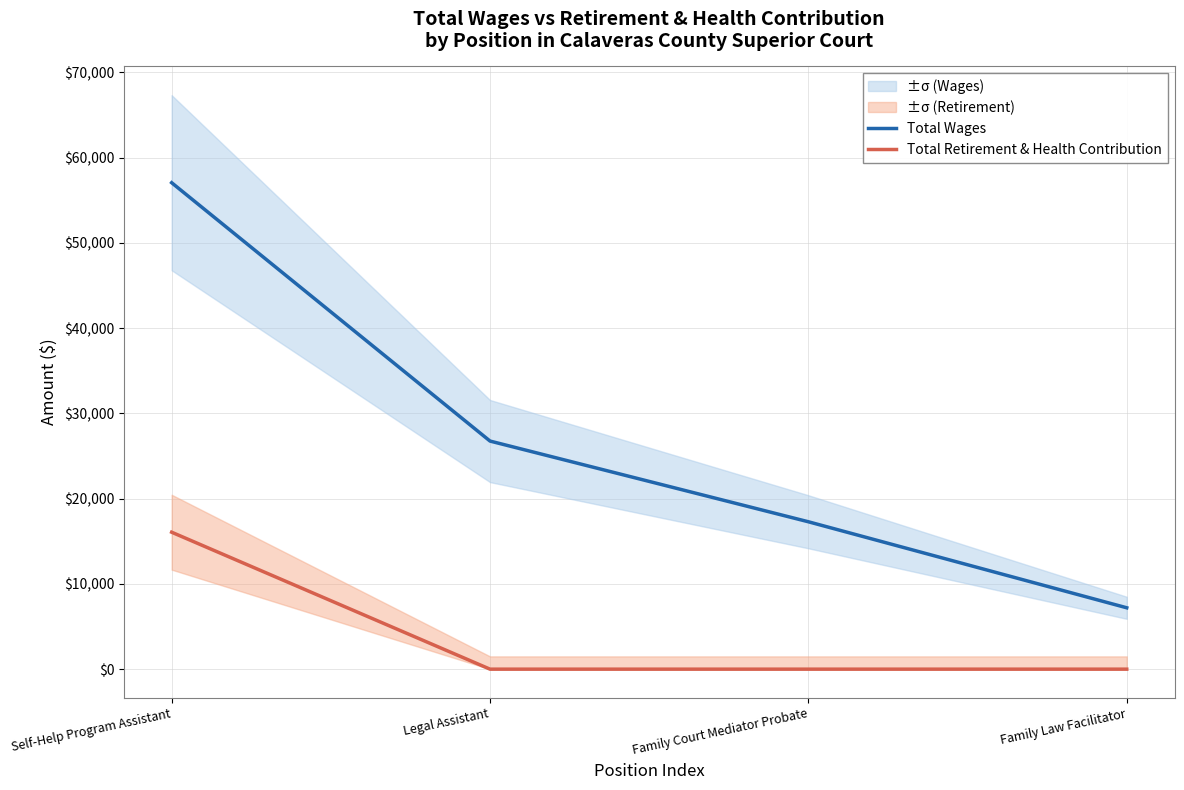

At which label is Total Wages closest to 32132?

Legal Assistant